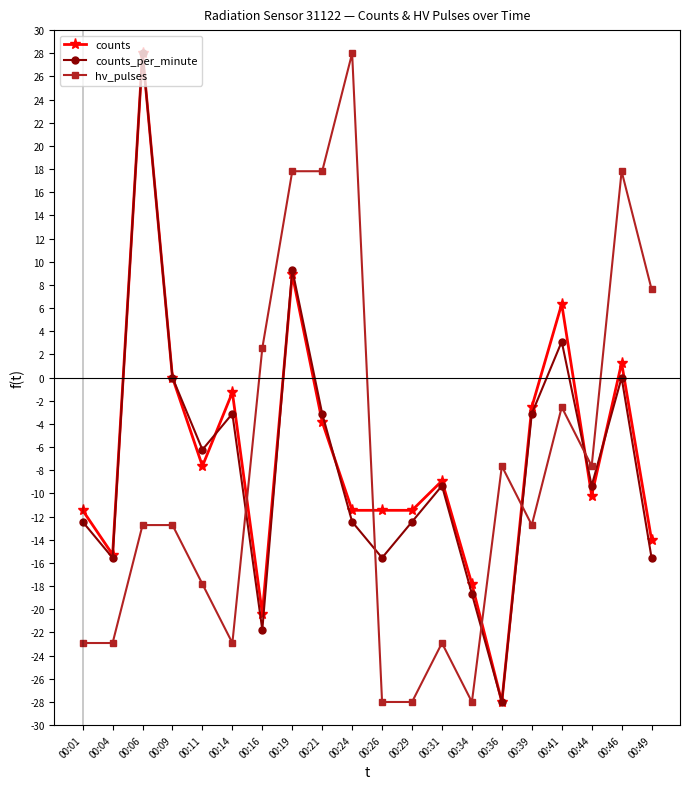

List the series in order of their overall mean, lowest first.

hv_pulses, counts_per_minute, counts